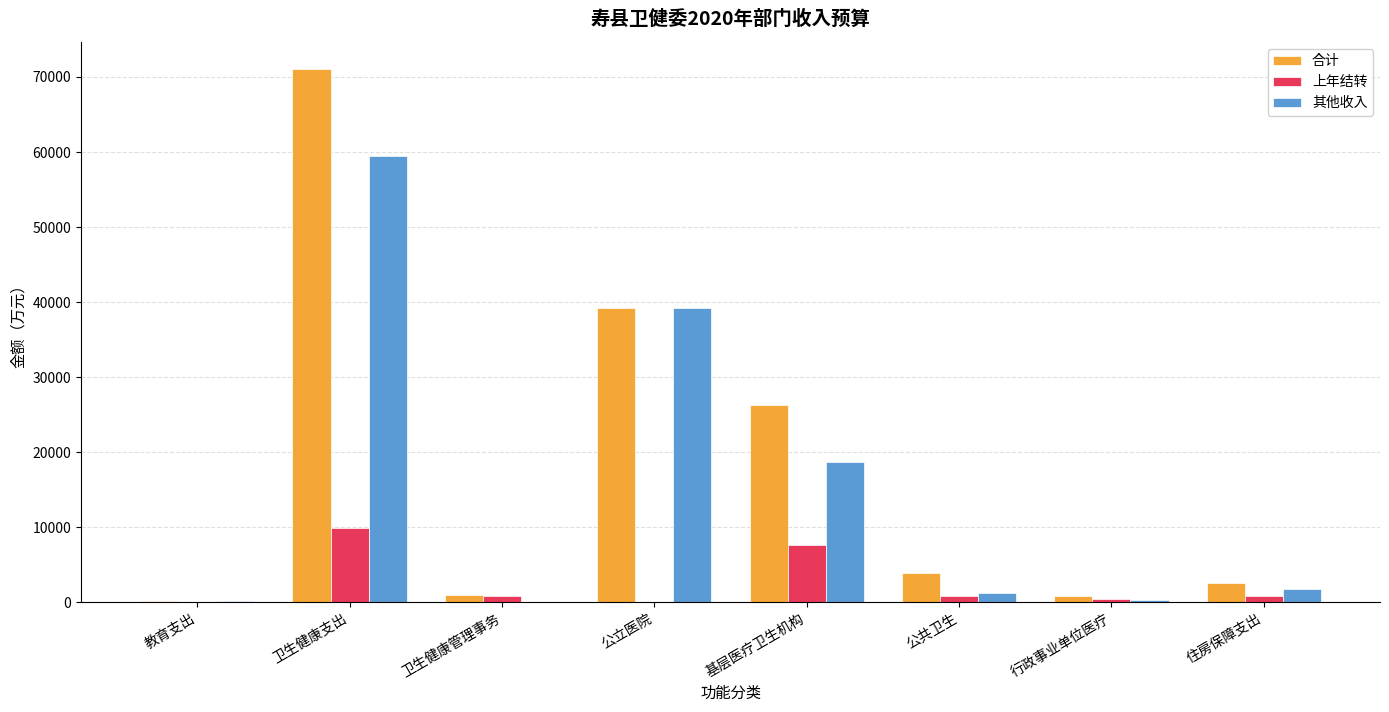

What is the sum of all 其他收入 values?

120651.7